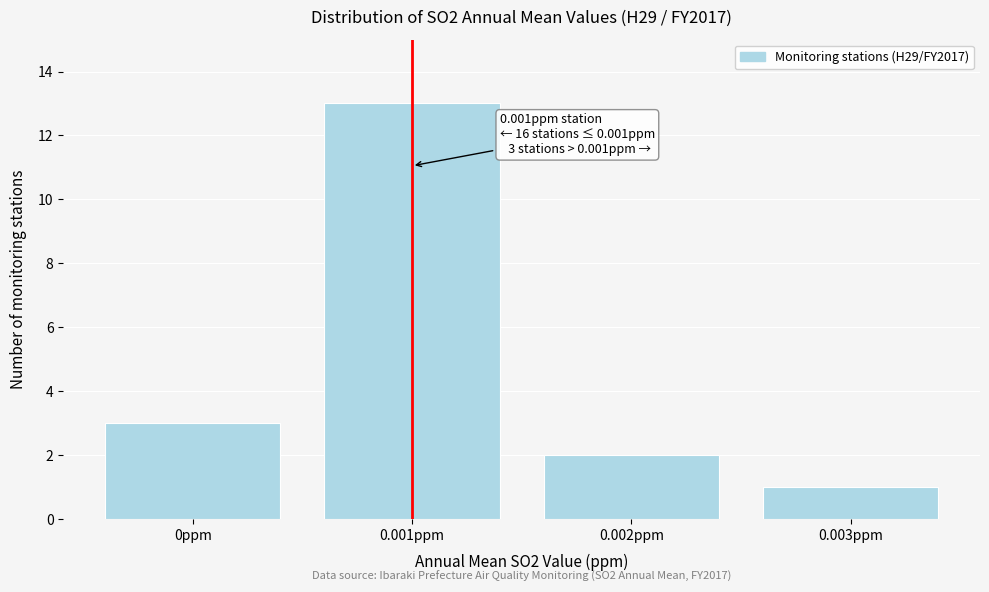

Reading right to left, extract all data points from this chart.

1	2	13	3